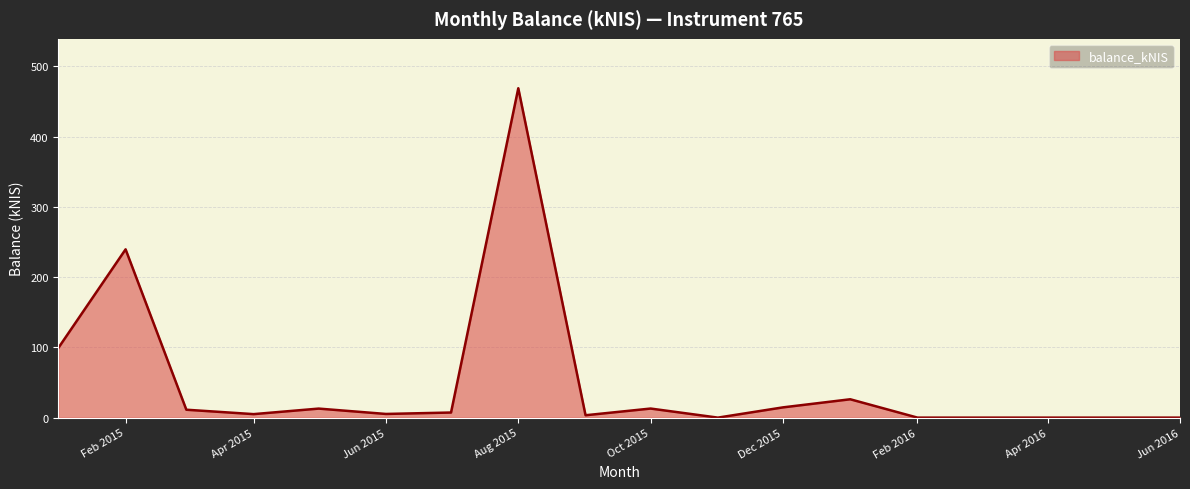

True or false: the data has more than 2 interior local peaks.

True